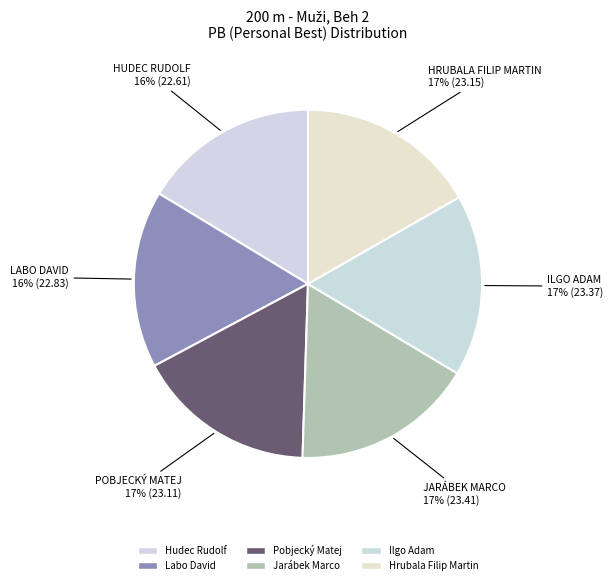

Count the number of slices in the pie.

6